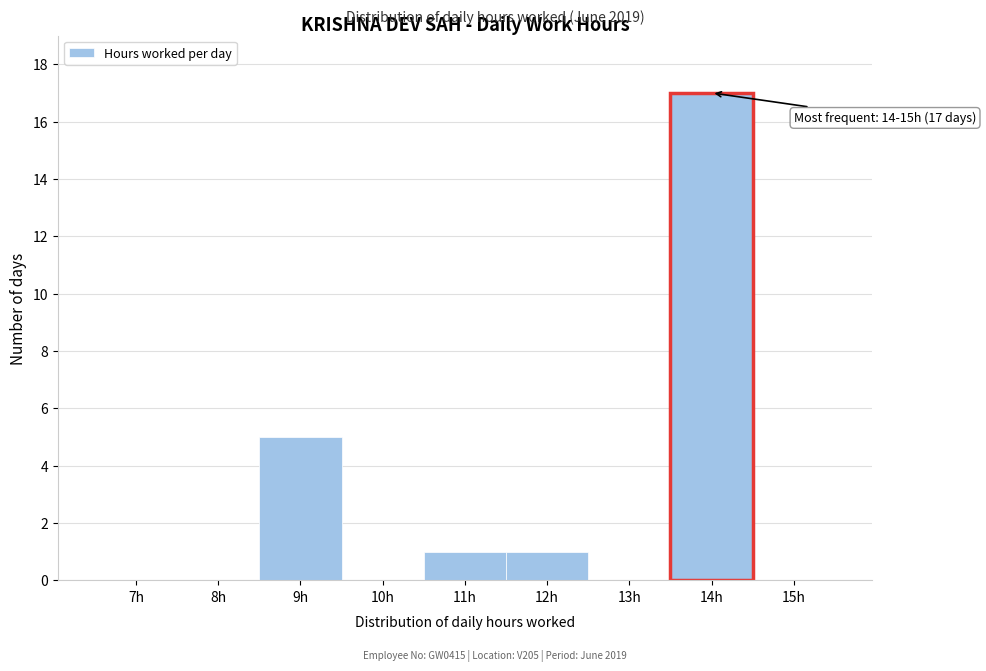

Reading left to right, list all the values displayed in this chart.

7h=0	8h=0	9h=5	10h=0	11h=1	12h=1	13h=0	14h=17	15h=0